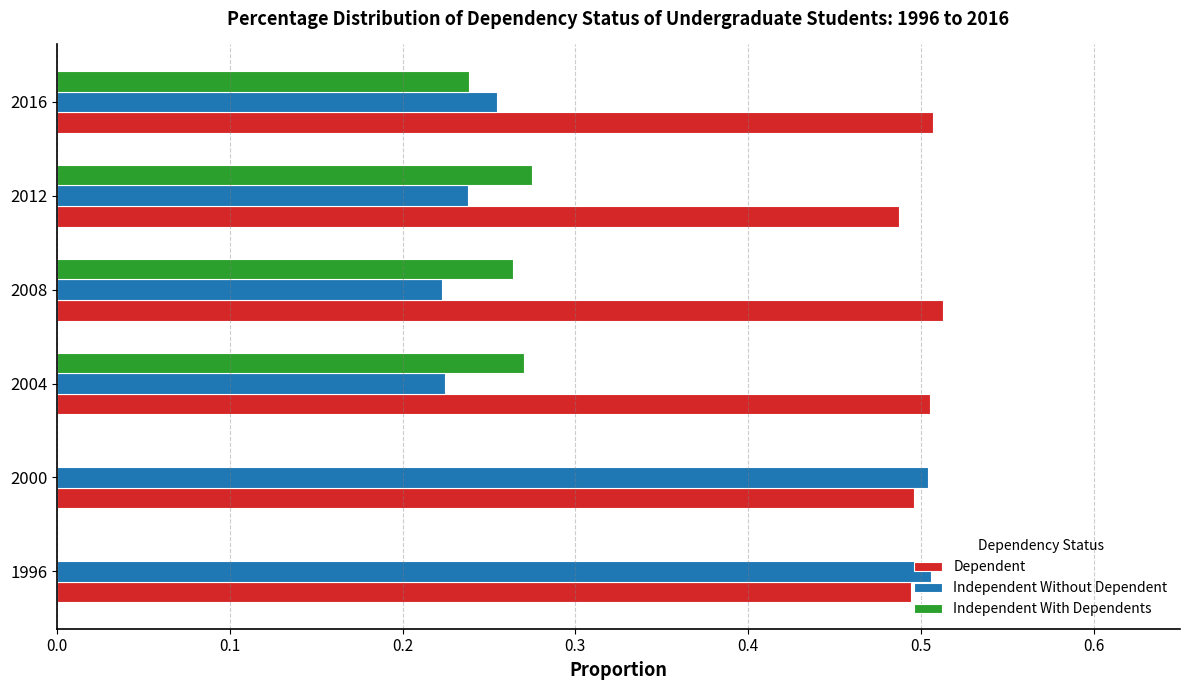

Which series has the largest total across all categories?

Dependent